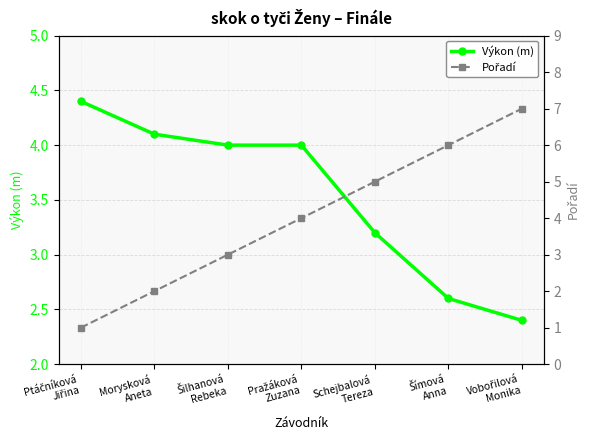

What position from the left is Ptáčníková
Jiřina?

1